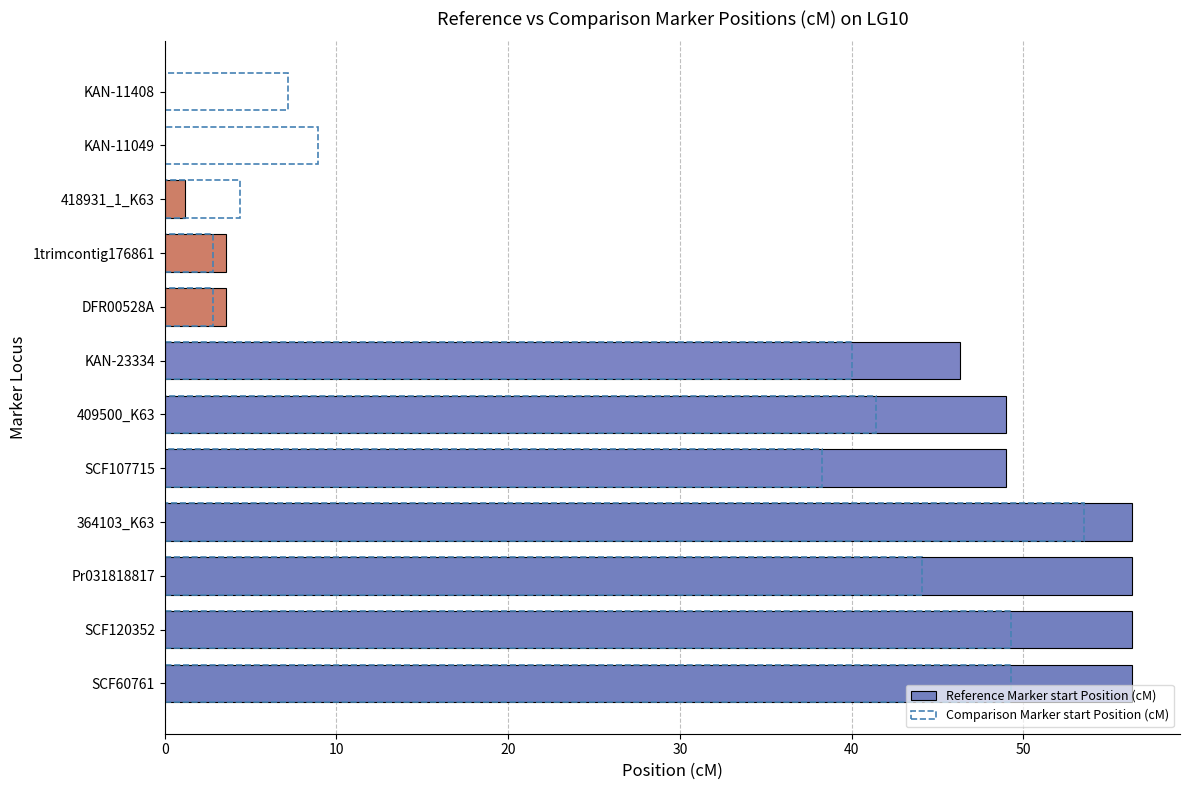

What is the total value across all series at 1trimcontig176861?

6.4